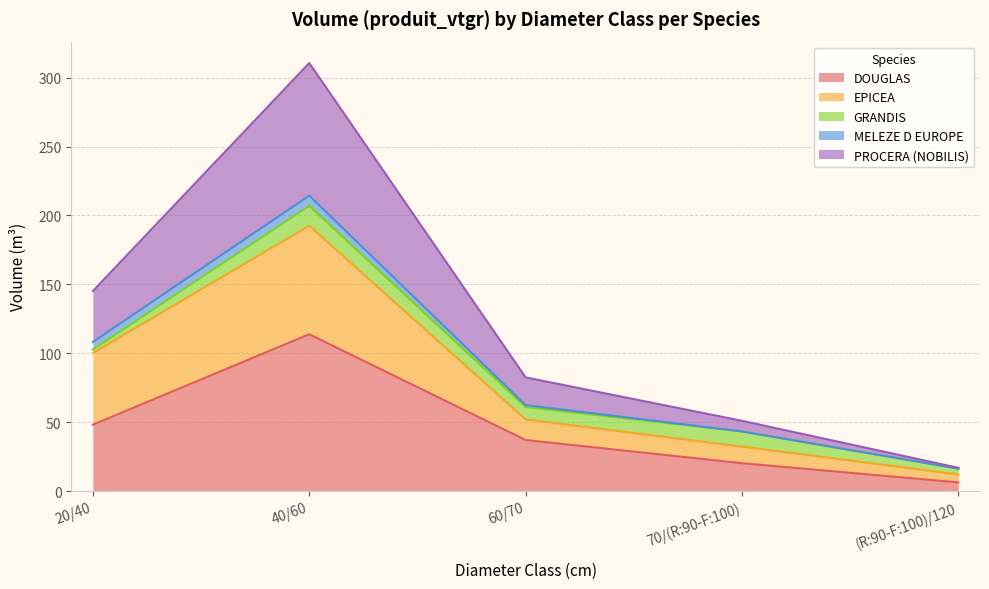

Is it true that EPICEA equals 82.6 at 60/70?

False